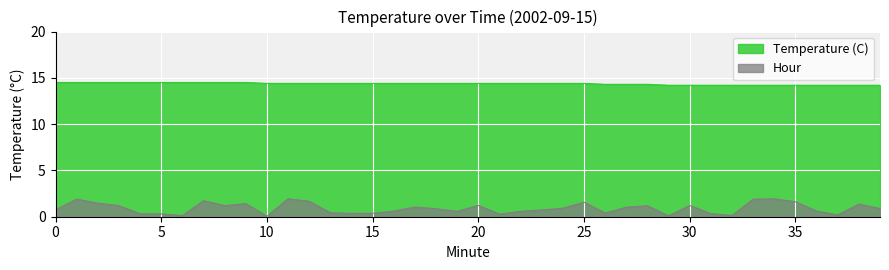

What is the difference between the values at 21 and 32?

0.2